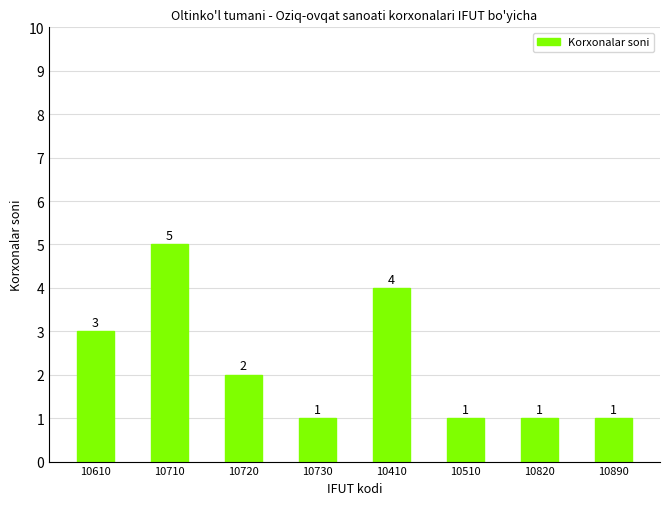

Between 10510 and 10710, which is larger?

10710